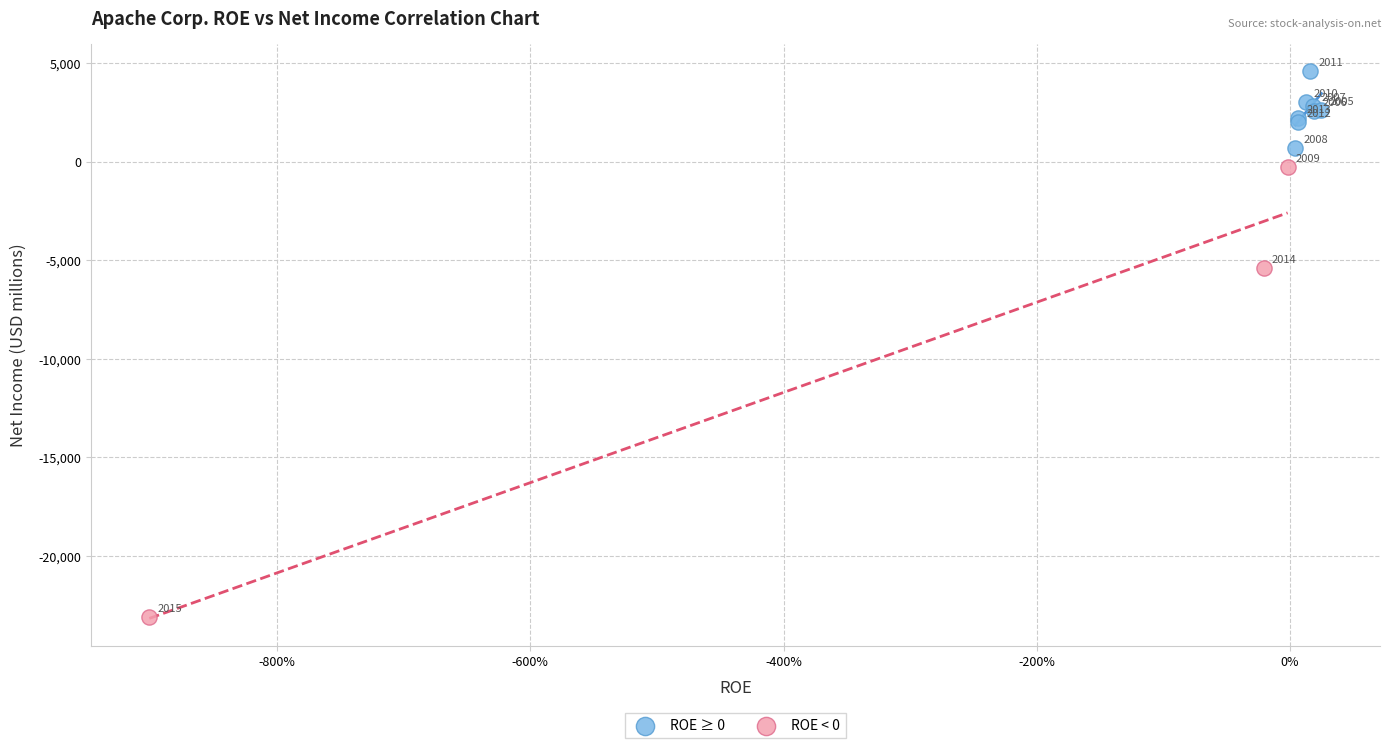

Which series reaches the maximum Y coordinate?

ROE ≥ 0